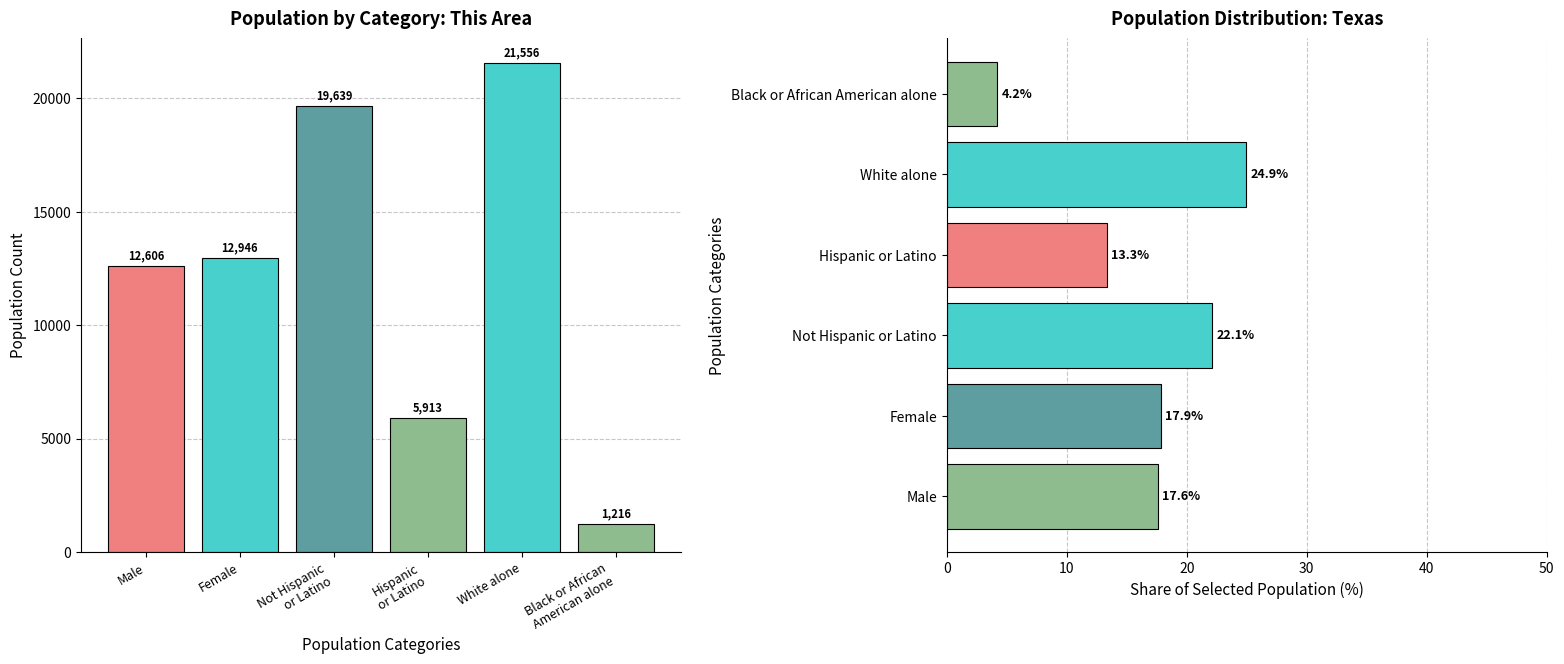

True or false: This Area has a value of 21556.0 at White alone.

True